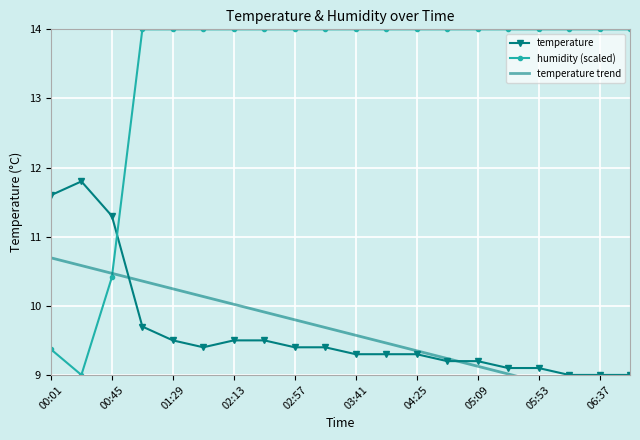

At which category does the chart reach its minimum across all series?

19